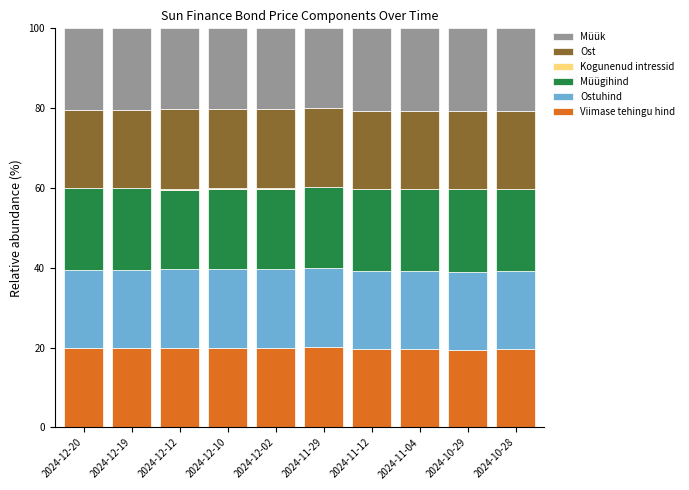

What is the highest value of the Viimase tehingu hind series?

20.1